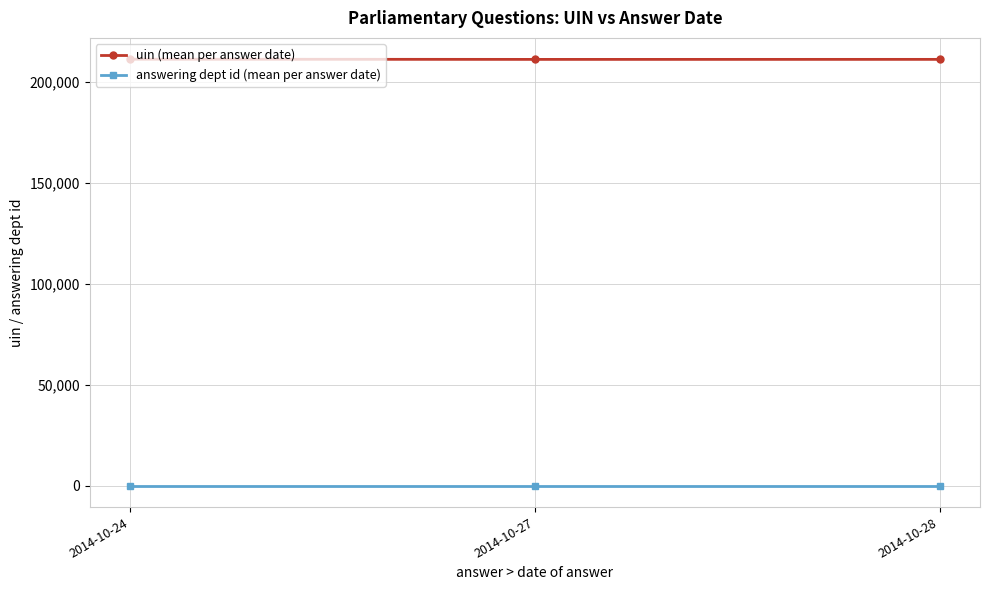

What is the value of the uin (mean per answer date) point at the 2nd from the left?

211235.0